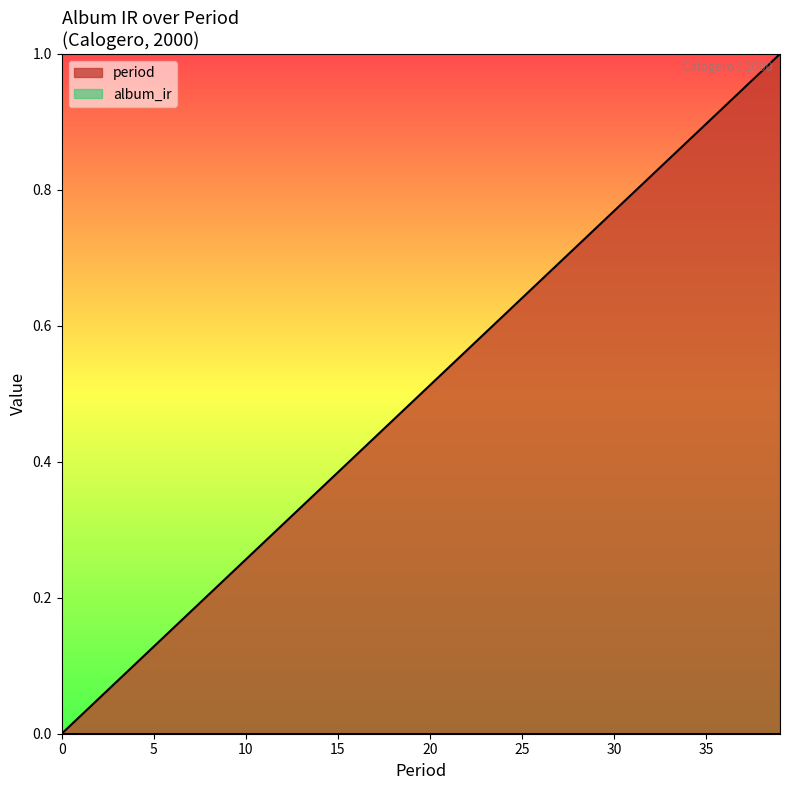

Is it true that the value at 28 is 0.7?

True